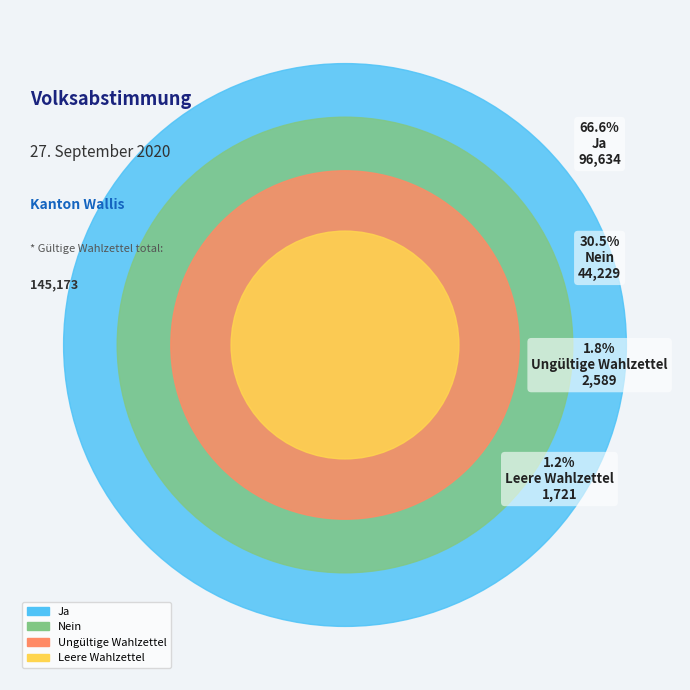

To the nearest percent, what percentage of the pie is Ungültige Wahlzettel?

2%